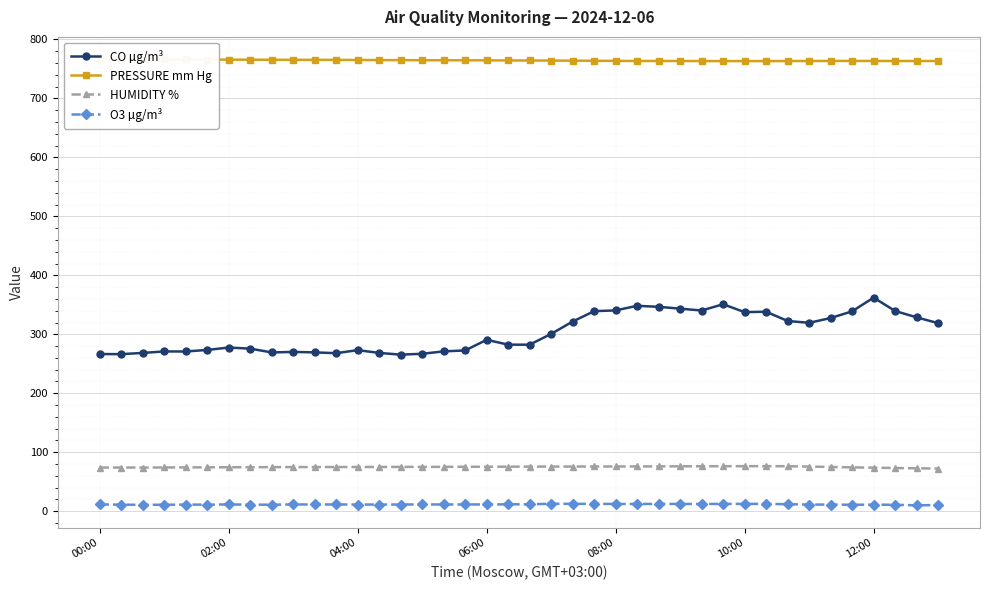

True or false: PRESSURE mm Hg and O3 µg/m³ cross at least once.

False